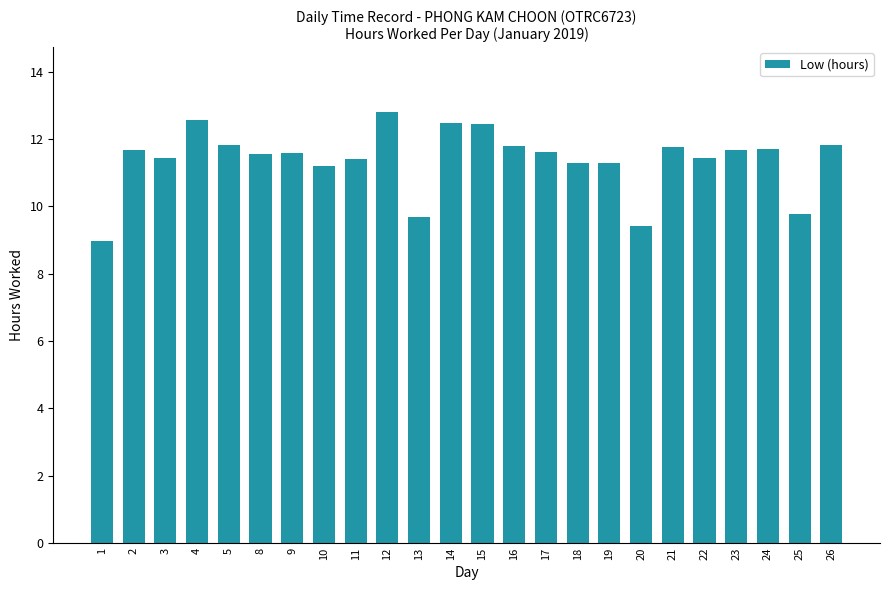

What is the change in value from 12 to 19?

-1.5